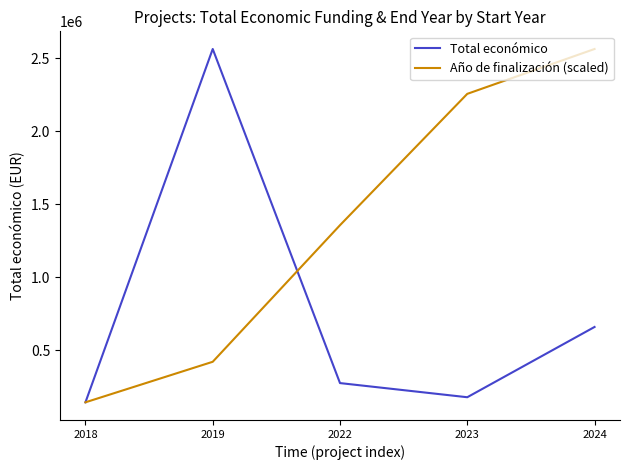

True or false: Año de finalización (scaled) and Total económico intersect in this chart.

True